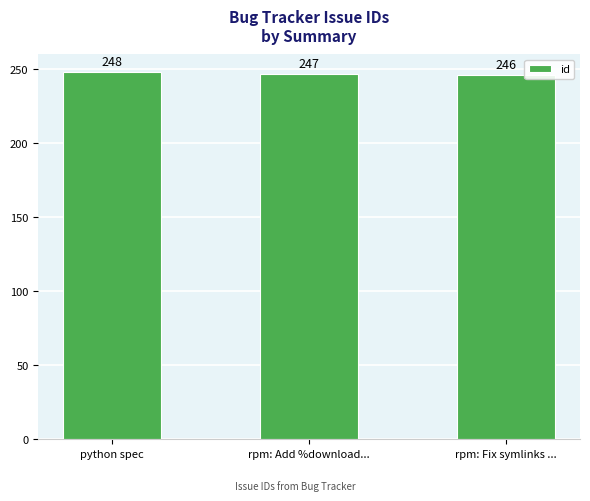

Are the bars grouped side by side (vs. stacked)?

No